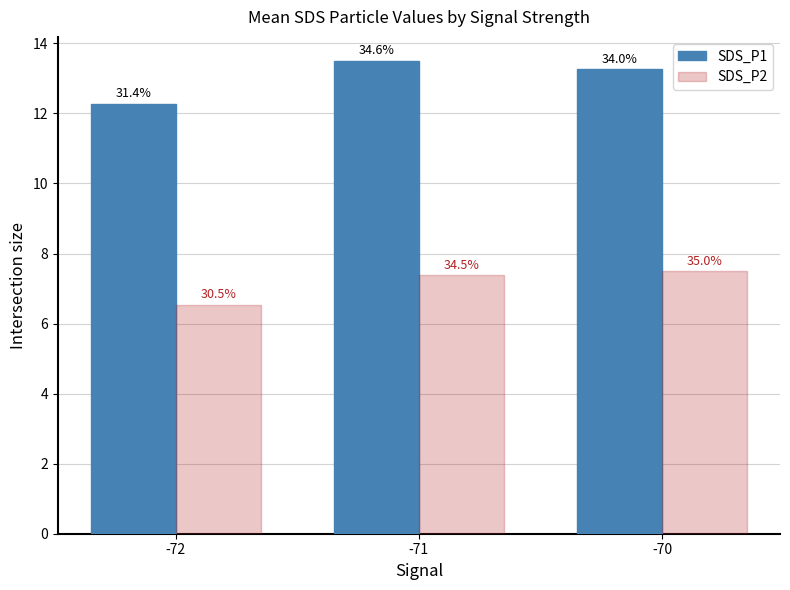

How many groups of bars are there?

3